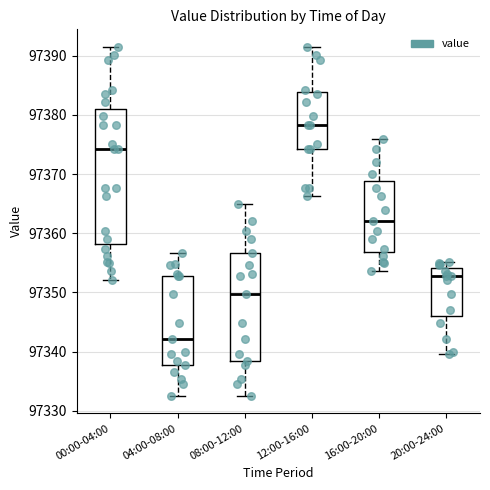

Reading left to right, read every box against the y-axis: the position of its median line, the range the box covers, and the ends of its whiskers. The values are not printed on the chart, so give them approximately, as read against the axis.

00:00-04:00: median 97374, box 97358 to 97381, whiskers 97352 to 97392
04:00-08:00: median 97342, box 97338 to 97353, whiskers 97333 to 97357
08:00-12:00: median 97350, box 97338 to 97357, whiskers 97333 to 97365
12:00-16:00: median 97378, box 97374 to 97384, whiskers 97366 to 97392
16:00-20:00: median 97362, box 97357 to 97369, whiskers 97354 to 97376
20:00-24:00: median 97353, box 97346 to 97354, whiskers 97340 to 97355